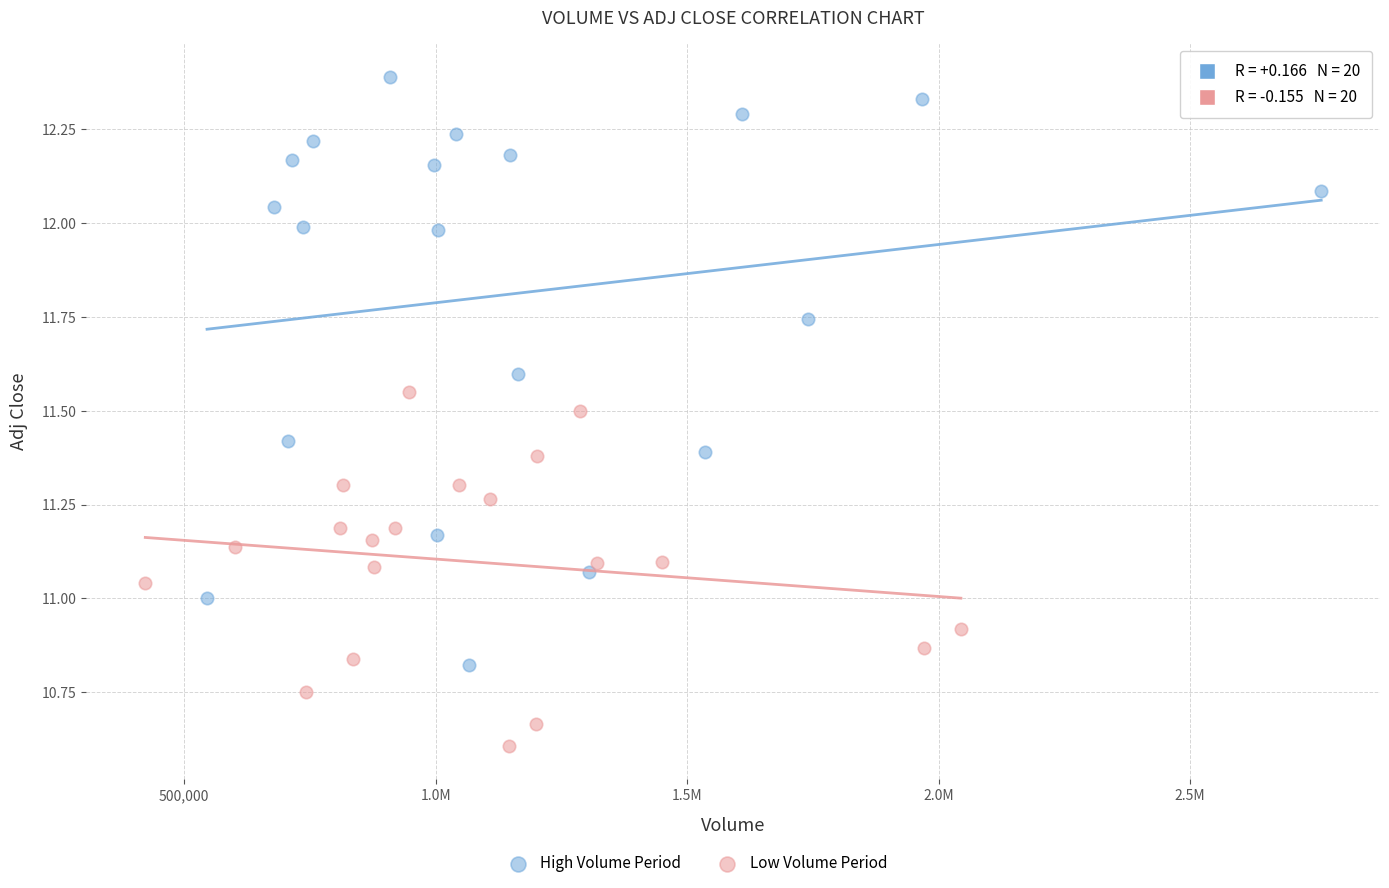

Which series has the widest spread of Y values?

High Volume Period